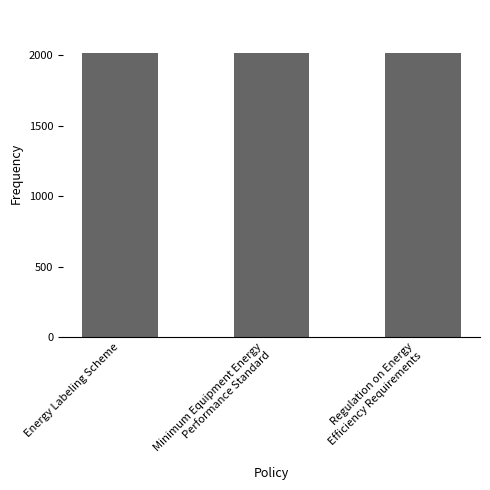

What is the change in value from Energy Labeling Scheme to Regulation on Energy
Efficiency Requirements?

+4